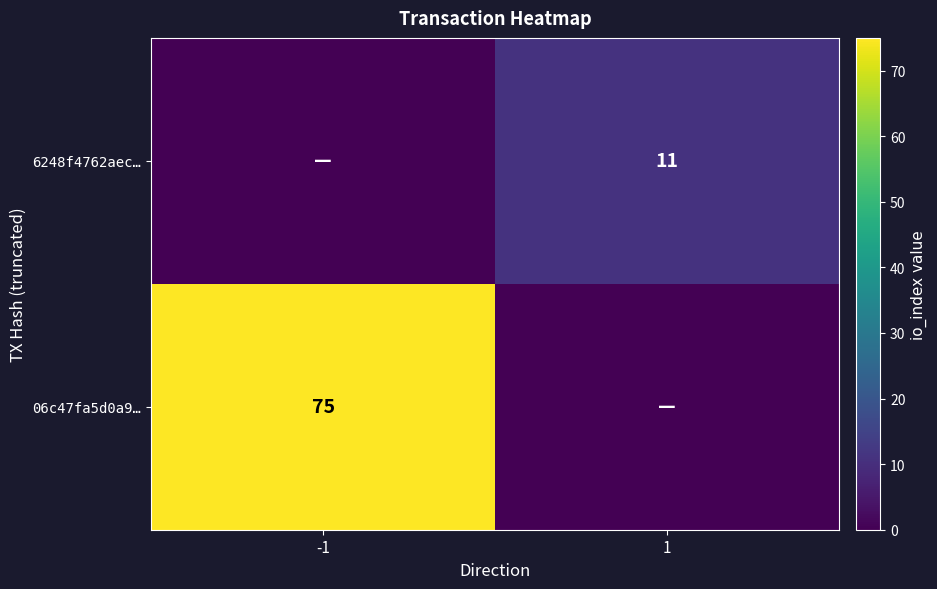

The 6248f4762aec… series shows 11 at 1. True or false?

True